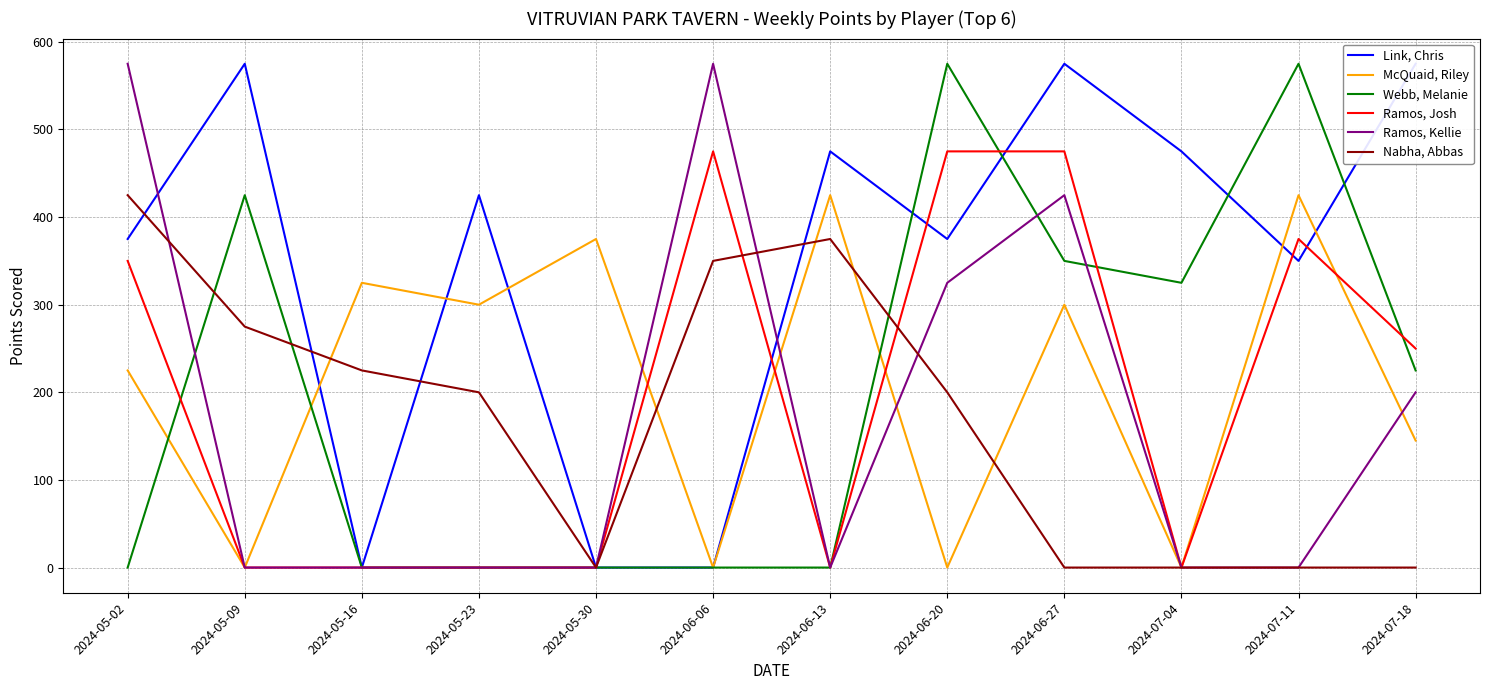

What is the difference between the second highest and minimum values in the Webb, Melanie series?

575